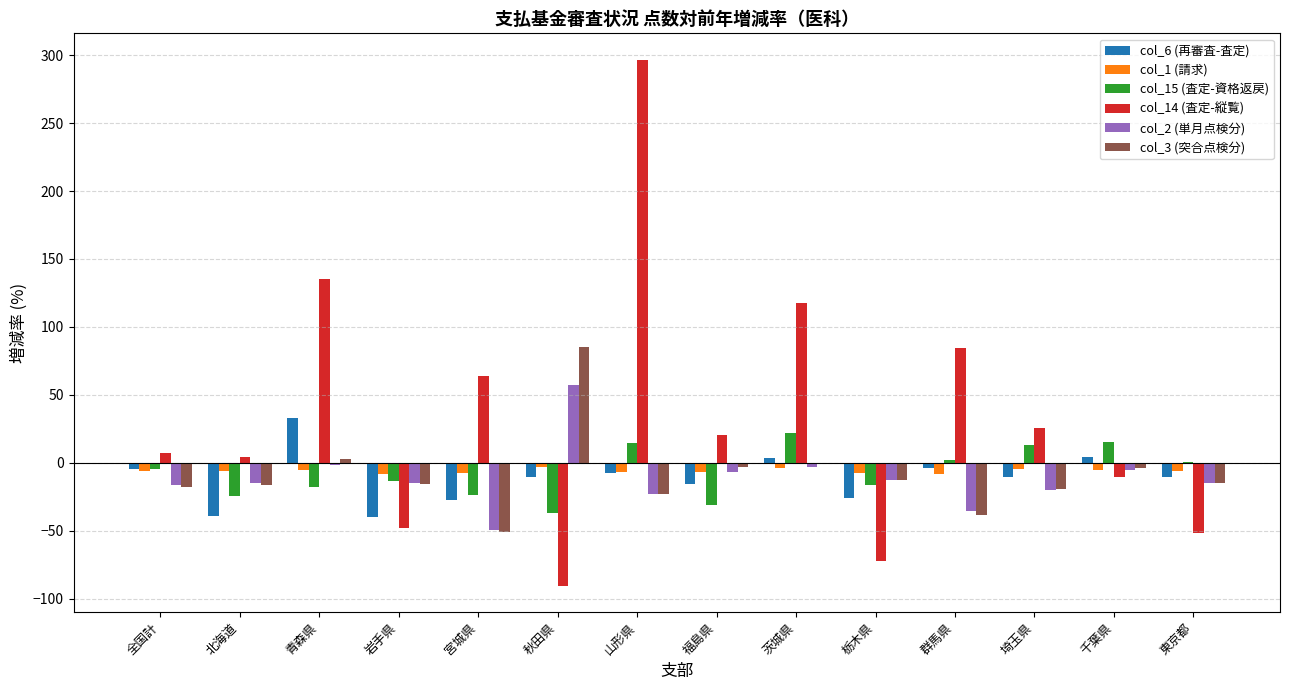

True or false: col_6 (再審査-査定) has a value of -26.0 at 栃木県.

True